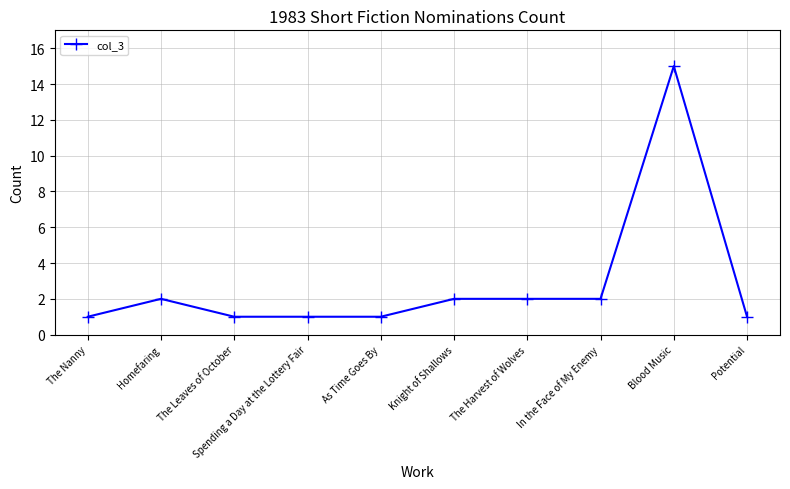

What position from the left is In the Face of My Enemy?

8